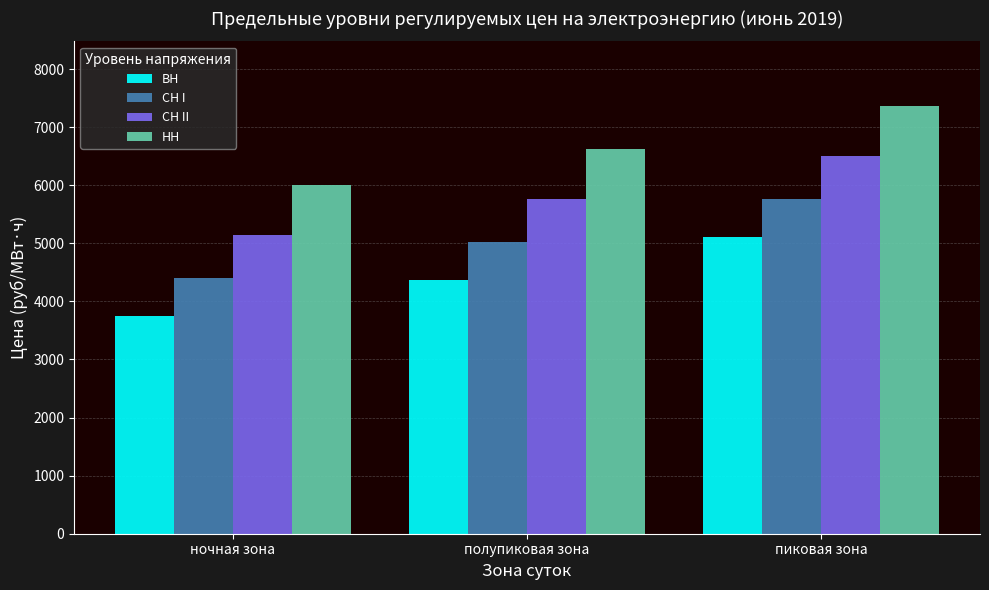

True or false: НН has a value of 6623.6 at полупиковая зона.

True